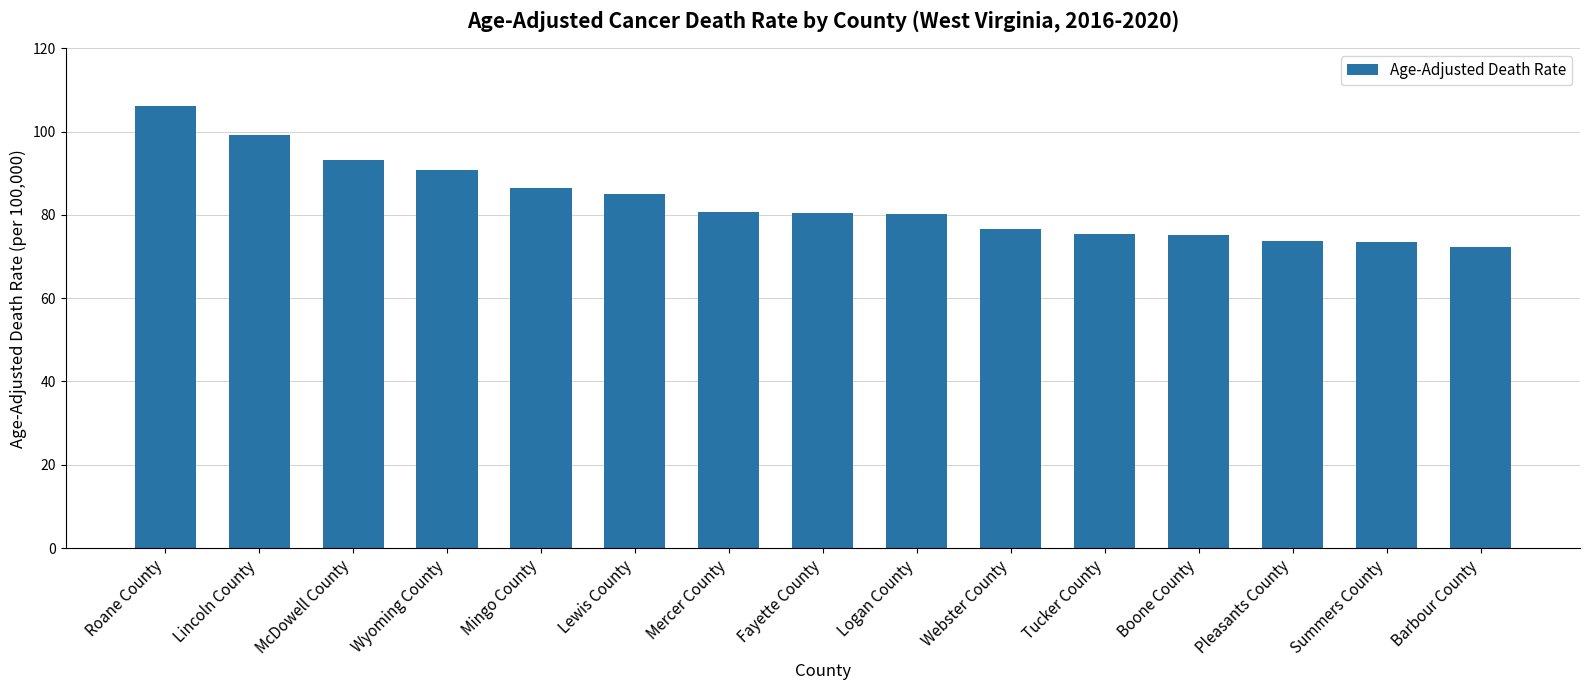

Is it true that the value at Fayette County is 80.4?

True